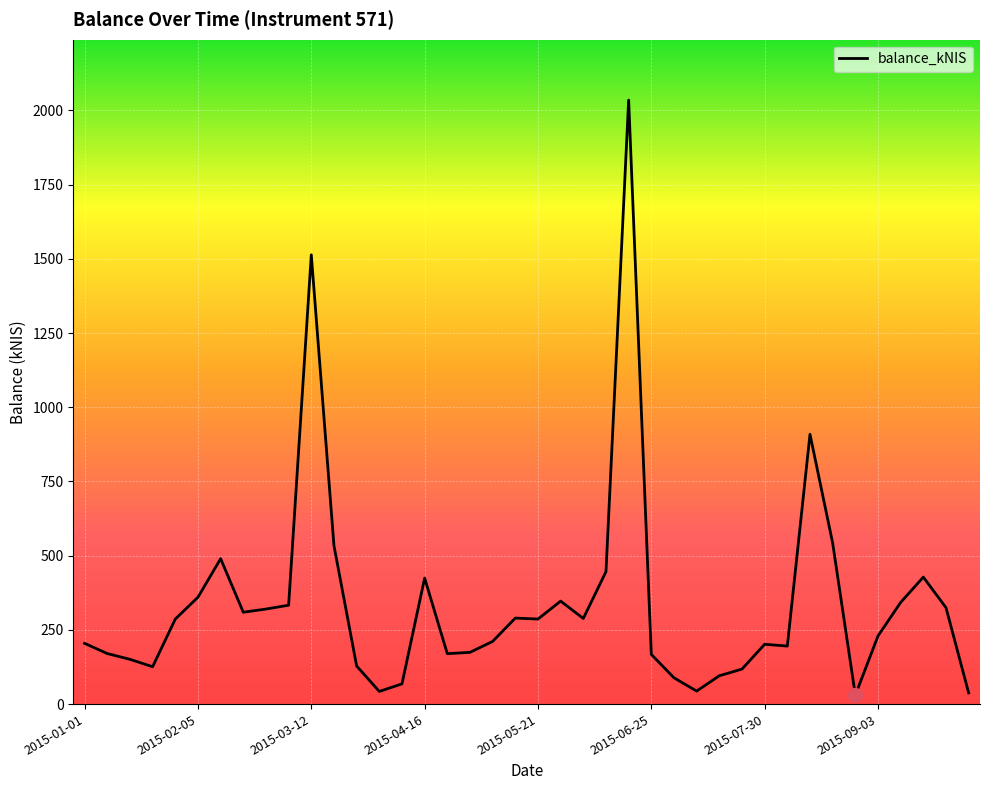

What is the maximum value shown in the chart?

2034.7